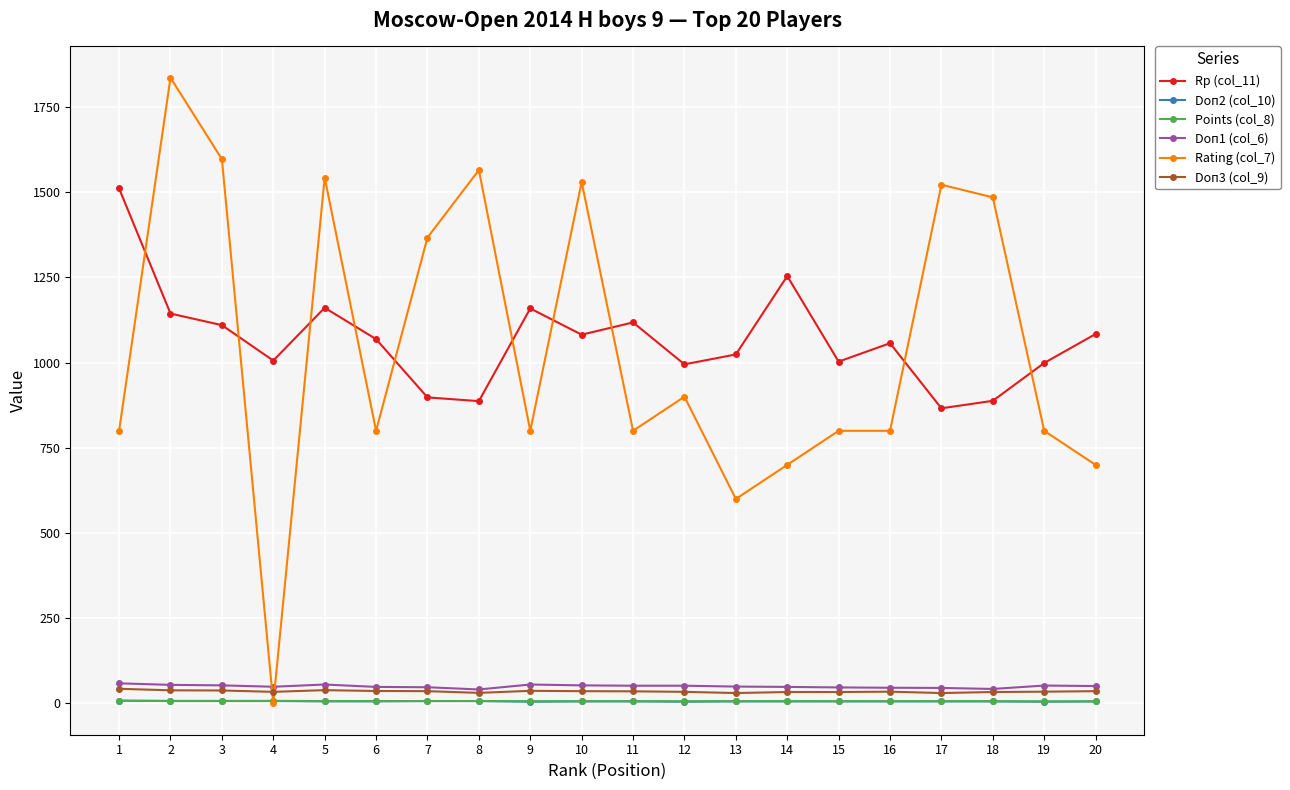

Where does the Doп2 (col_10) series first go above 6?

1